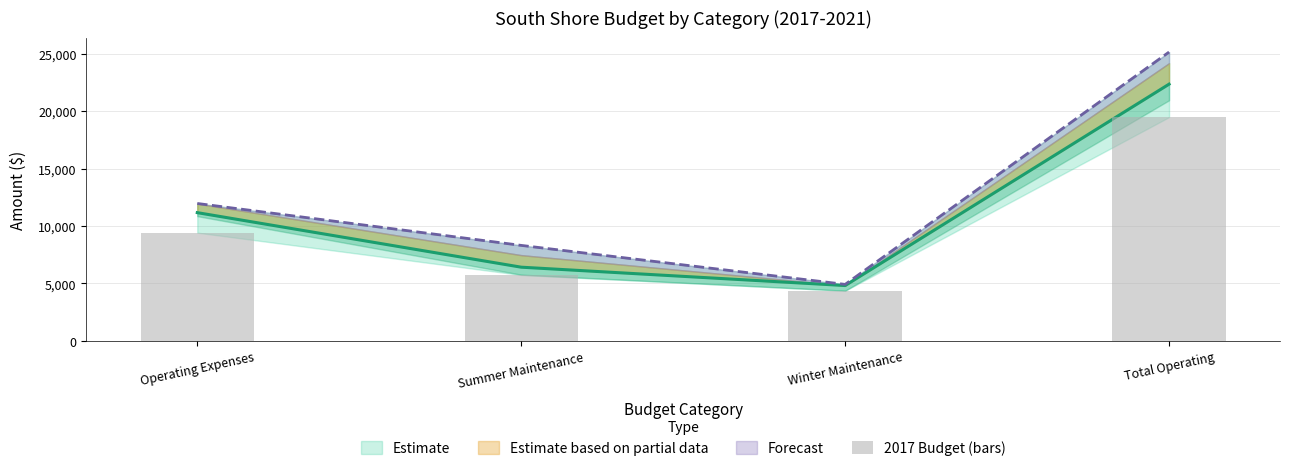

At which category does the chart reach its minimum across all series?

Winter Maintenance